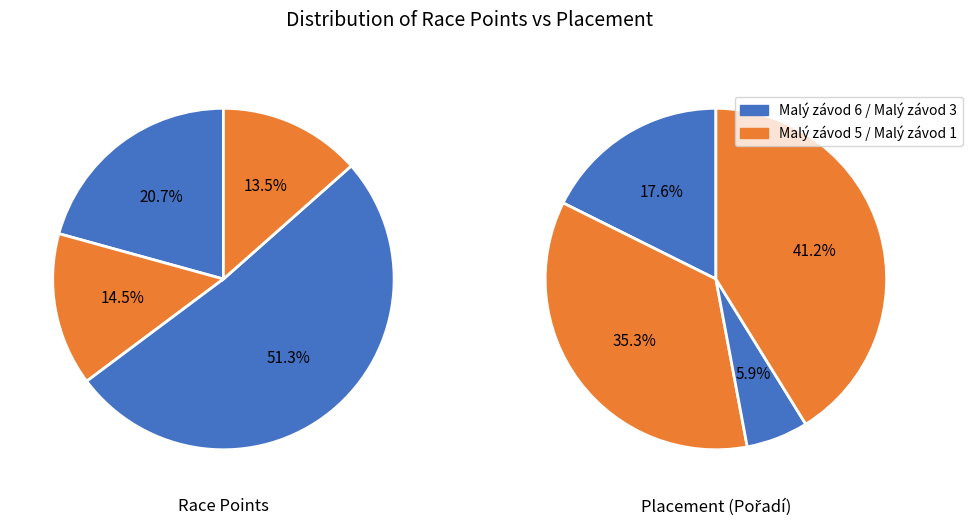

Rank the series at Malý závod 3 from lowest to highest value.

Pořadí, Body